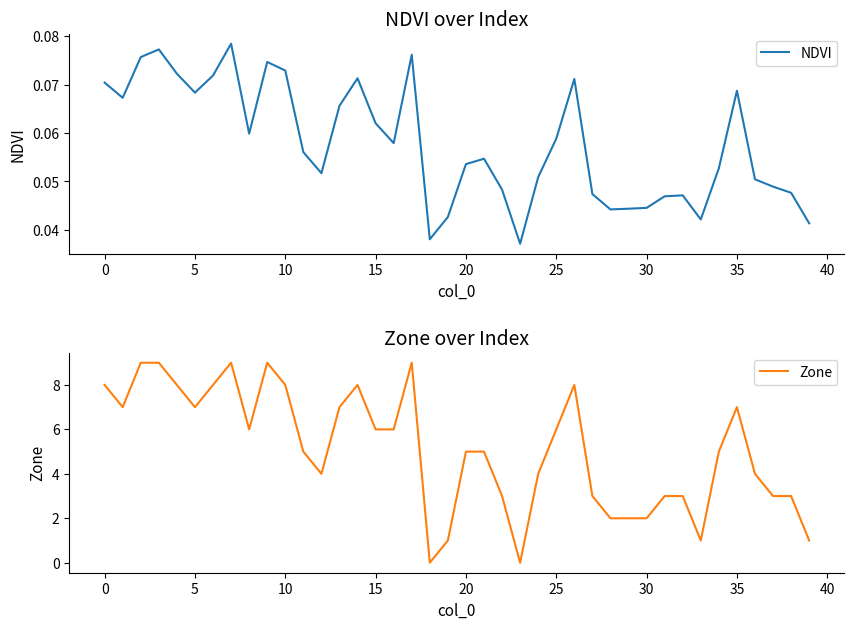

How many values in the Zone series exceed 5?

19